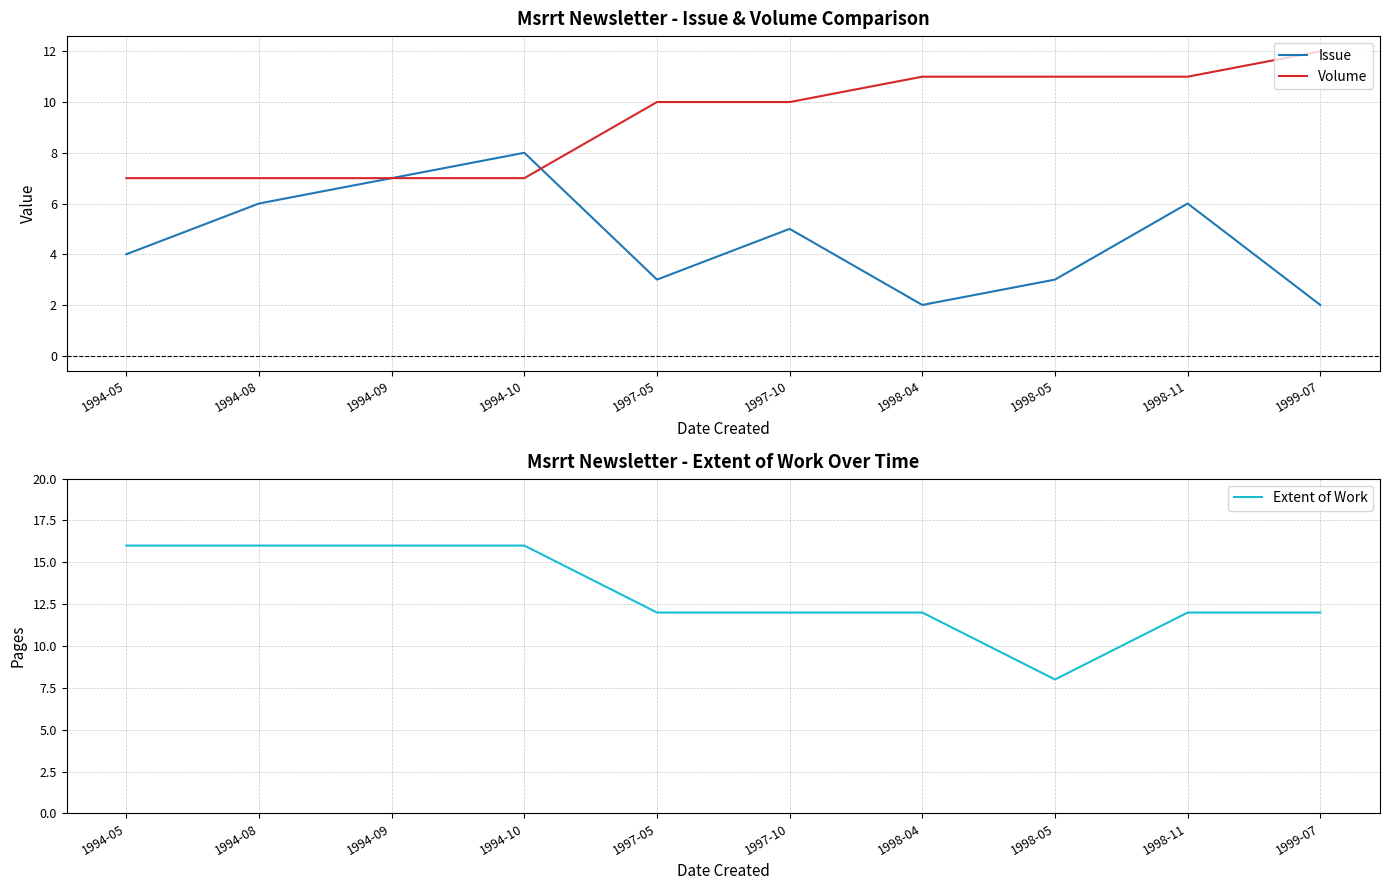

What is the value of the Extent of Work point at the 7th from the left?

12